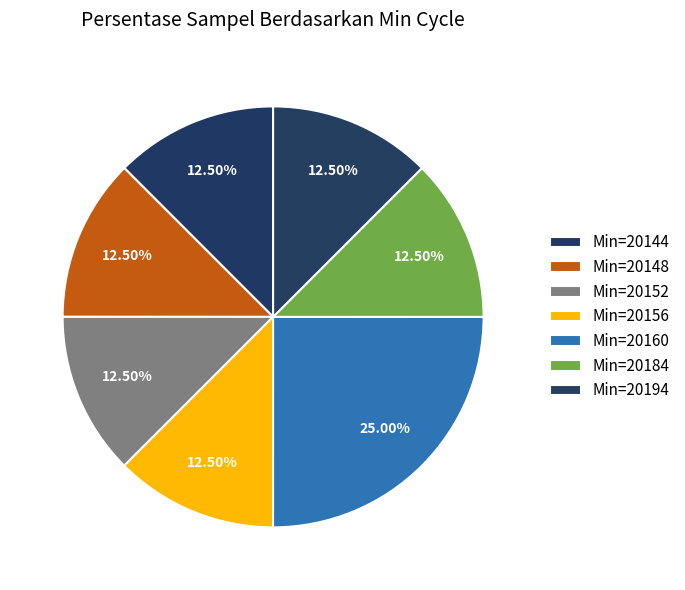

Count the number of slices in the pie.

7